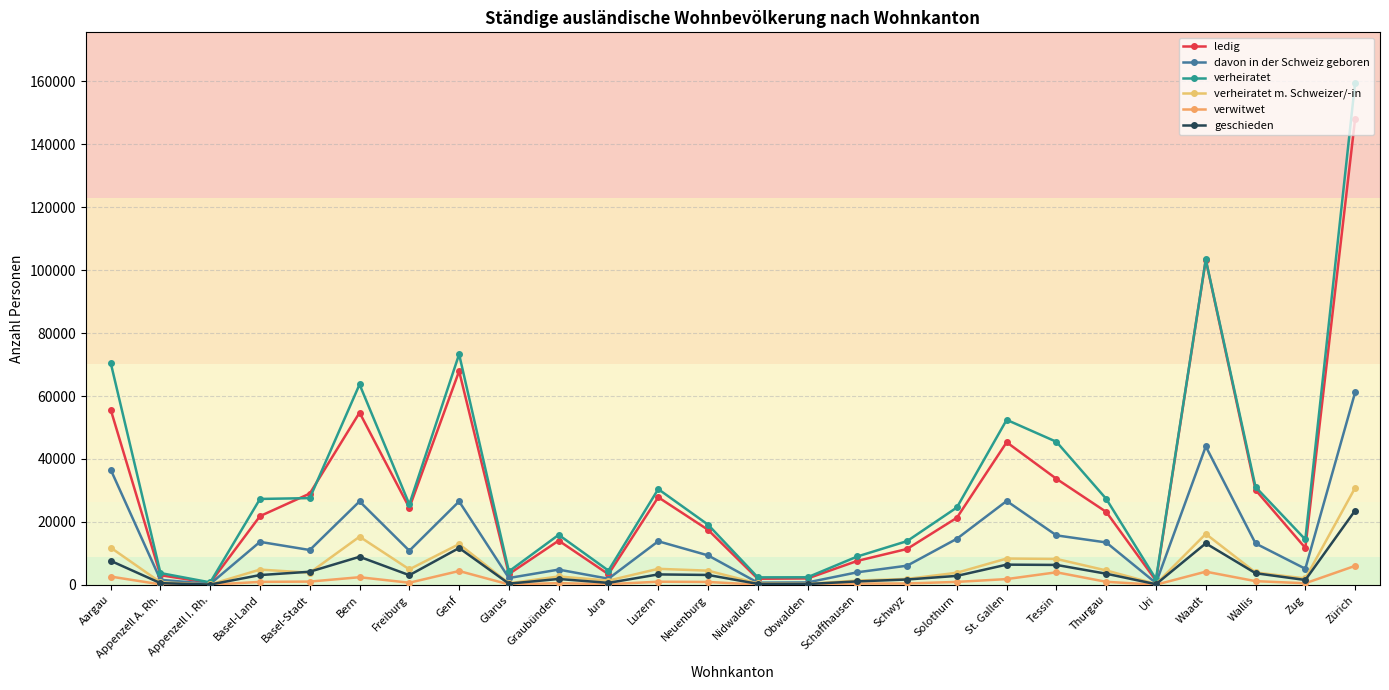

Which has a higher value, Solothurn or Neuenburg?

Solothurn